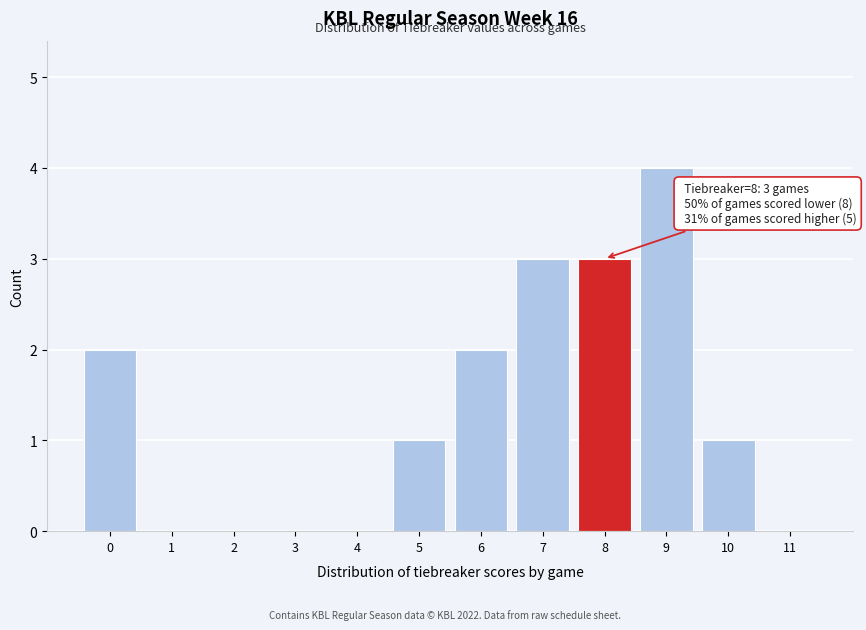

Reading left to right, transcribe all the data shown in this chart.

0=2	1=0	2=0	3=0	4=0	5=1	6=2	7=3	8=3	9=4	10=1	11=0